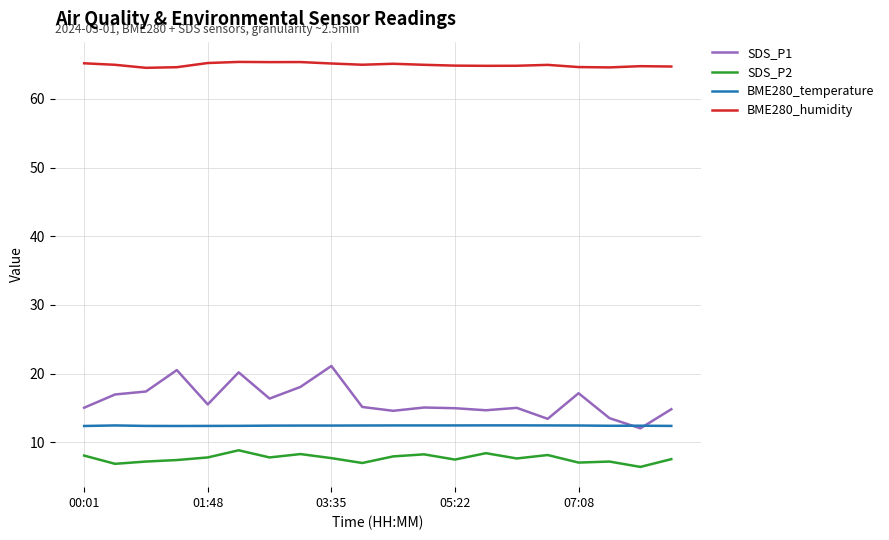

Rank the series by their maximum value, from lowest to highest.

SDS_P2, BME280_temperature, SDS_P1, BME280_humidity